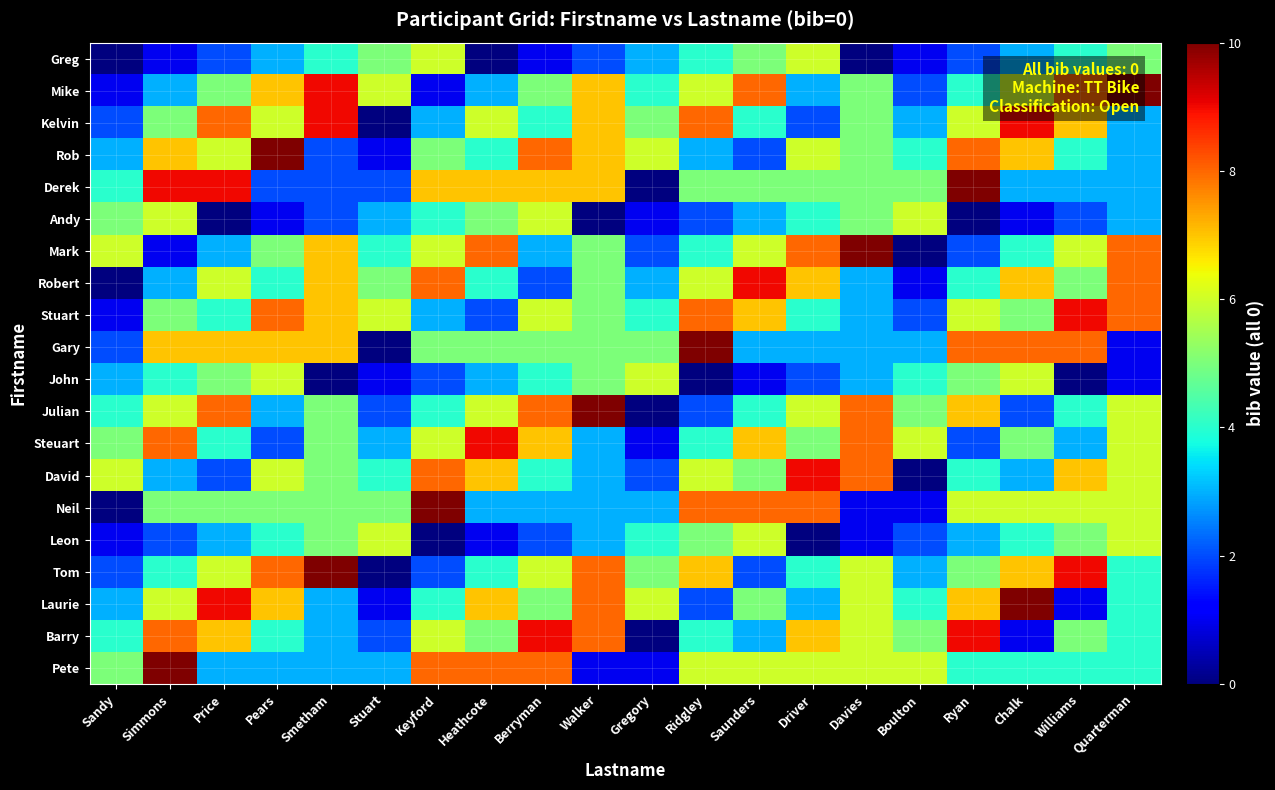

Reading right to left, what are all the values shown in this chart?

Greg: Quarterman=5	Williams=4	Chalk=3	Ryan=2	Boulton=1	Davies=0	Driver=6	Saunders=5	Ridgley=4	Gregory=3	Walker=2	Berryman=1	Heathcote=0	Keyford=6	Stuart=5	Smetham=4	Pears=3	Price=2	Simmons=1	Sandy=0
Mike: Quarterman=10	Williams=8	Chalk=6	Ryan=4	Boulton=2	Davies=5	Driver=3	Saunders=8	Ridgley=6	Gregory=4	Walker=7	Berryman=5	Heathcote=3	Keyford=1	Stuart=6	Smetham=9	Pears=7	Price=5	Simmons=3	Sandy=1
Kelvin: Quarterman=3	Williams=7	Chalk=9	Ryan=6	Boulton=3	Davies=5	Driver=2	Saunders=4	Ridgley=8	Gregory=5	Walker=7	Berryman=4	Heathcote=6	Keyford=3	Stuart=0	Smetham=9	Pears=6	Price=8	Simmons=5	Sandy=2
Rob: Quarterman=3	Williams=4	Chalk=7	Ryan=8	Boulton=4	Davies=5	Driver=6	Saunders=2	Ridgley=3	Gregory=6	Walker=7	Berryman=8	Heathcote=4	Keyford=5	Stuart=1	Smetham=2	Pears=10	Price=6	Simmons=7	Sandy=3
Derek: Quarterman=3	Williams=3	Chalk=3	Ryan=10	Boulton=5	Davies=5	Driver=5	Saunders=5	Ridgley=5	Gregory=0	Walker=7	Berryman=7	Heathcote=7	Keyford=7	Stuart=2	Smetham=2	Pears=2	Price=9	Simmons=9	Sandy=4
Andy: Quarterman=3	Williams=2	Chalk=1	Ryan=0	Boulton=6	Davies=5	Driver=4	Saunders=3	Ridgley=2	Gregory=1	Walker=0	Berryman=6	Heathcote=5	Keyford=4	Stuart=3	Smetham=2	Pears=1	Price=0	Simmons=6	Sandy=5
Mark: Quarterman=8	Williams=6	Chalk=4	Ryan=2	Boulton=0	Davies=10	Driver=8	Saunders=6	Ridgley=4	Gregory=2	Walker=5	Berryman=3	Heathcote=8	Keyford=6	Stuart=4	Smetham=7	Pears=5	Price=3	Simmons=1	Sandy=6
Robert: Quarterman=8	Williams=5	Chalk=7	Ryan=4	Boulton=1	Davies=3	Driver=7	Saunders=9	Ridgley=6	Gregory=3	Walker=5	Berryman=2	Heathcote=4	Keyford=8	Stuart=5	Smetham=7	Pears=4	Price=6	Simmons=3	Sandy=0
Stuart: Quarterman=8	Williams=9	Chalk=5	Ryan=6	Boulton=2	Davies=3	Driver=4	Saunders=7	Ridgley=8	Gregory=4	Walker=5	Berryman=6	Heathcote=2	Keyford=3	Stuart=6	Smetham=7	Pears=8	Price=4	Simmons=5	Sandy=1
Gary: Quarterman=1	Williams=8	Chalk=8	Ryan=8	Boulton=3	Davies=3	Driver=3	Saunders=3	Ridgley=10	Gregory=5	Walker=5	Berryman=5	Heathcote=5	Keyford=5	Stuart=0	Smetham=7	Pears=7	Price=7	Simmons=7	Sandy=2
John: Quarterman=1	Williams=0	Chalk=6	Ryan=5	Boulton=4	Davies=3	Driver=2	Saunders=1	Ridgley=0	Gregory=6	Walker=5	Berryman=4	Heathcote=3	Keyford=2	Stuart=1	Smetham=0	Pears=6	Price=5	Simmons=4	Sandy=3
Julian: Quarterman=6	Williams=4	Chalk=2	Ryan=7	Boulton=5	Davies=8	Driver=6	Saunders=4	Ridgley=2	Gregory=0	Walker=10	Berryman=8	Heathcote=6	Keyford=4	Stuart=2	Smetham=5	Pears=3	Price=8	Simmons=6	Sandy=4
Steuart: Quarterman=6	Williams=3	Chalk=5	Ryan=2	Boulton=6	Davies=8	Driver=5	Saunders=7	Ridgley=4	Gregory=1	Walker=3	Berryman=7	Heathcote=9	Keyford=6	Stuart=3	Smetham=5	Pears=2	Price=4	Simmons=8	Sandy=5
David: Quarterman=6	Williams=7	Chalk=3	Ryan=4	Boulton=0	Davies=8	Driver=9	Saunders=5	Ridgley=6	Gregory=2	Walker=3	Berryman=4	Heathcote=7	Keyford=8	Stuart=4	Smetham=5	Pears=6	Price=2	Simmons=3	Sandy=6
Neil: Quarterman=6	Williams=6	Chalk=6	Ryan=6	Boulton=1	Davies=1	Driver=8	Saunders=8	Ridgley=8	Gregory=3	Walker=3	Berryman=3	Heathcote=3	Keyford=10	Stuart=5	Smetham=5	Pears=5	Price=5	Simmons=5	Sandy=0
Leon: Quarterman=6	Williams=5	Chalk=4	Ryan=3	Boulton=2	Davies=1	Driver=0	Saunders=6	Ridgley=5	Gregory=4	Walker=3	Berryman=2	Heathcote=1	Keyford=0	Stuart=6	Smetham=5	Pears=4	Price=3	Simmons=2	Sandy=1
Tom: Quarterman=4	Williams=9	Chalk=7	Ryan=5	Boulton=3	Davies=6	Driver=4	Saunders=2	Ridgley=7	Gregory=5	Walker=8	Berryman=6	Heathcote=4	Keyford=2	Stuart=0	Smetham=10	Pears=8	Price=6	Simmons=4	Sandy=2
Laurie: Quarterman=4	Williams=1	Chalk=10	Ryan=7	Boulton=4	Davies=6	Driver=3	Saunders=5	Ridgley=2	Gregory=6	Walker=8	Berryman=5	Heathcote=7	Keyford=4	Stuart=1	Smetham=3	Pears=7	Price=9	Simmons=6	Sandy=3
Barry: Quarterman=4	Williams=5	Chalk=1	Ryan=9	Boulton=5	Davies=6	Driver=7	Saunders=3	Ridgley=4	Gregory=0	Walker=8	Berryman=9	Heathcote=5	Keyford=6	Stuart=2	Smetham=3	Pears=4	Price=7	Simmons=8	Sandy=4
Pete: Quarterman=4	Williams=4	Chalk=4	Ryan=4	Boulton=6	Davies=6	Driver=6	Saunders=6	Ridgley=6	Gregory=1	Walker=1	Berryman=8	Heathcote=8	Keyford=8	Stuart=3	Smetham=3	Pears=3	Price=3	Simmons=10	Sandy=5